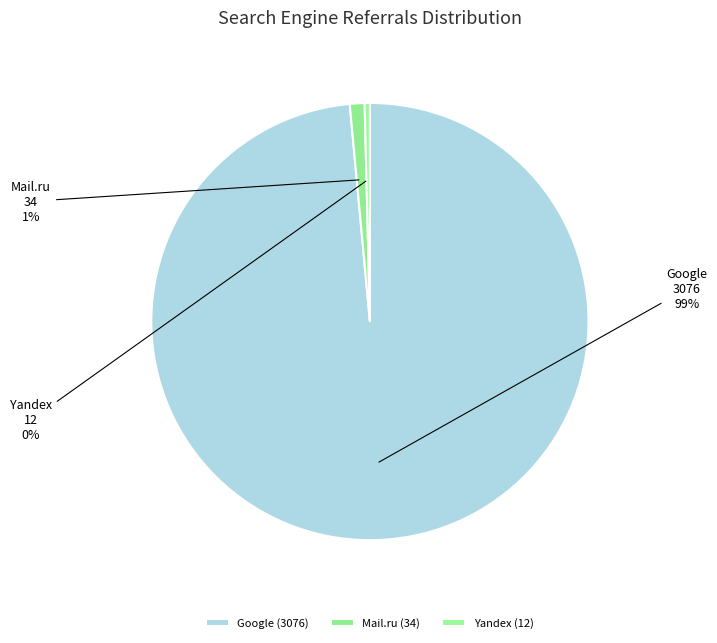

Does any single category account for the majority?

Yes